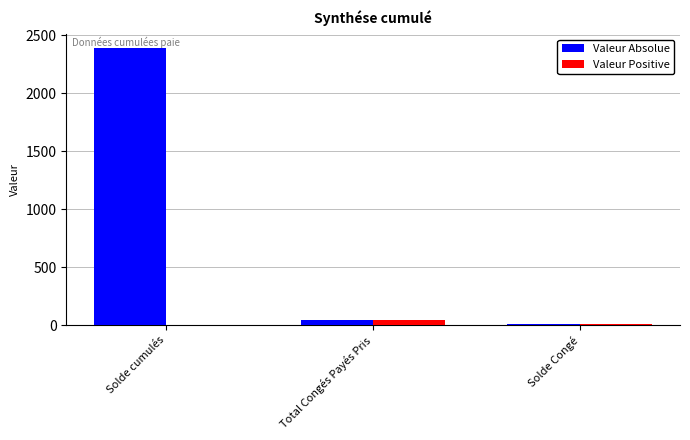

Between Solde cumulés and Solde Congé, which series saw the biggest shift?

Valeur Absolue